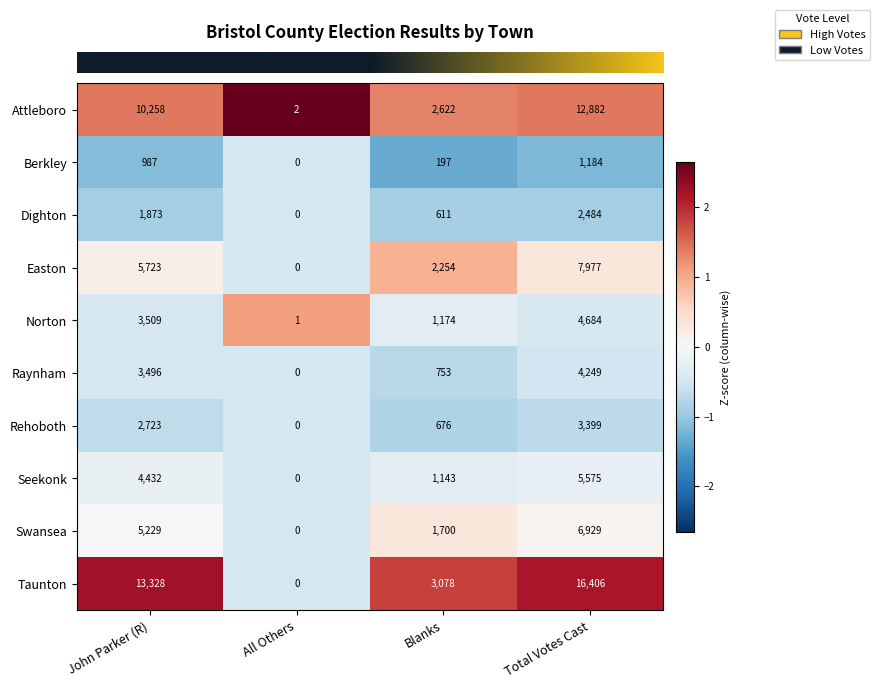

The Seekonk series shows 4432 at John Parker (R). True or false?

True